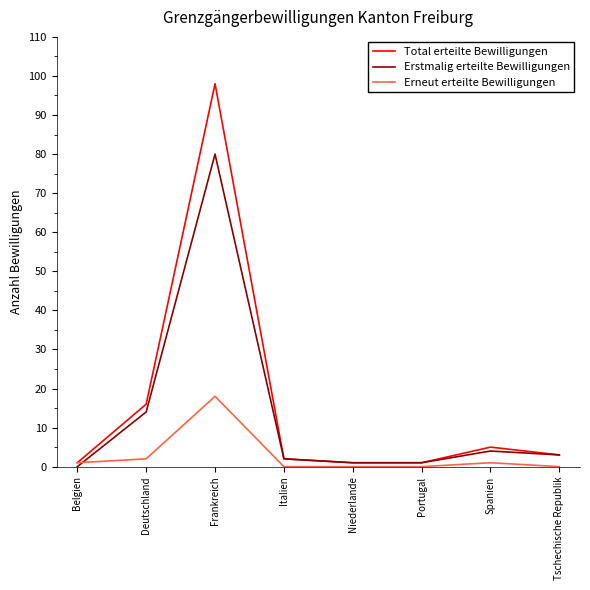

The Erstmalig erteilte Bewilligungen series shows 1 at Portugal. True or false?

True